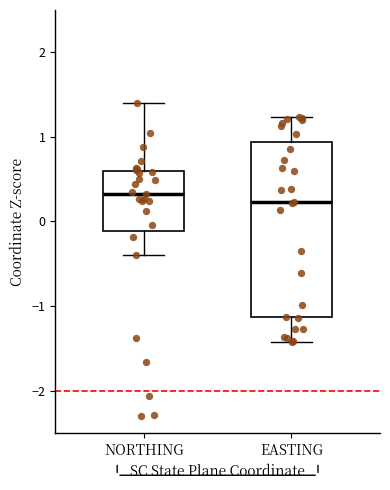

Which box has the lowest median line?

EASTING